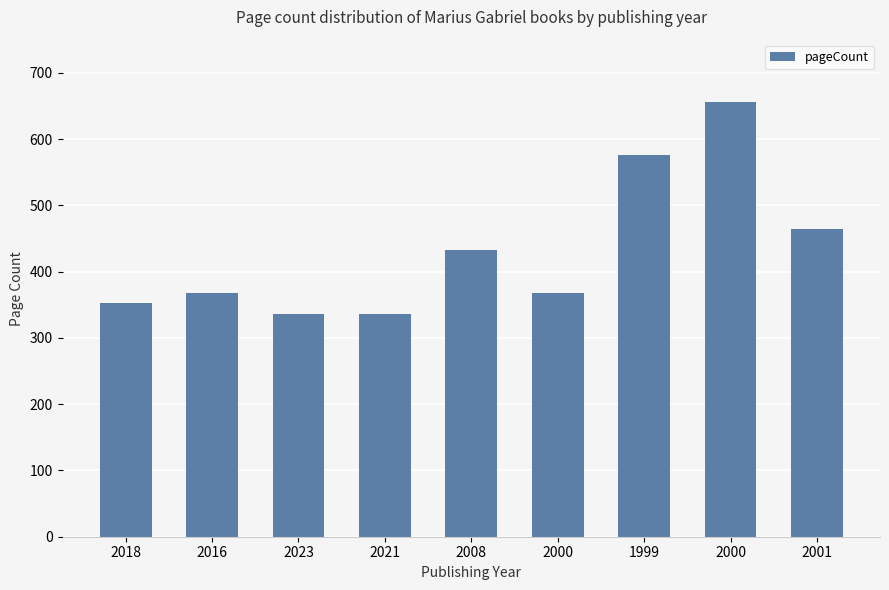

What is the maximum value shown in the chart?

656